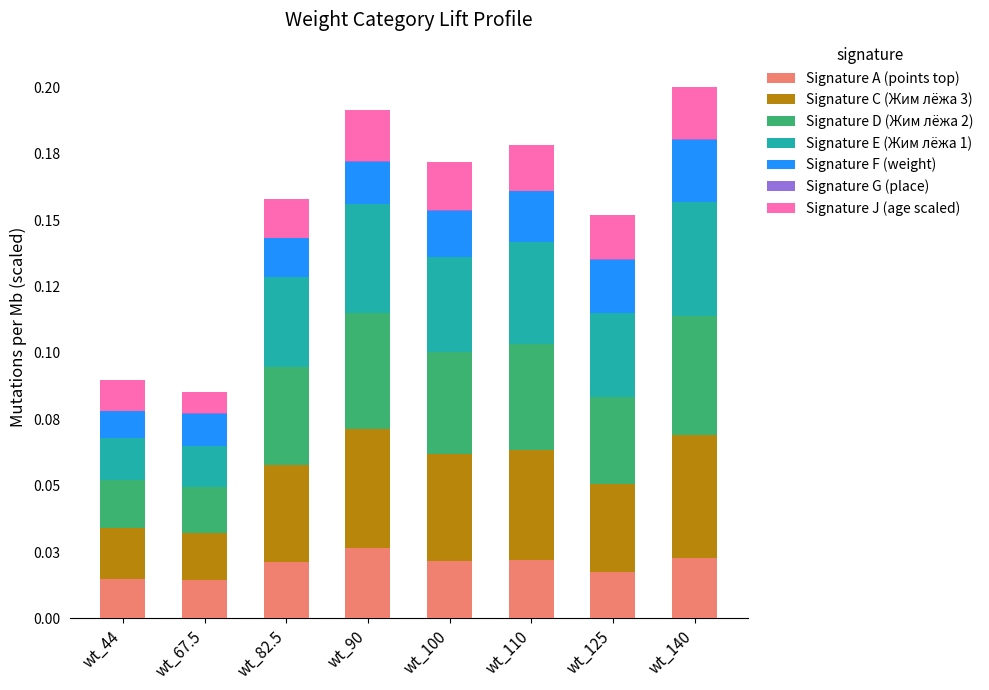

Are the bars horizontal?

No